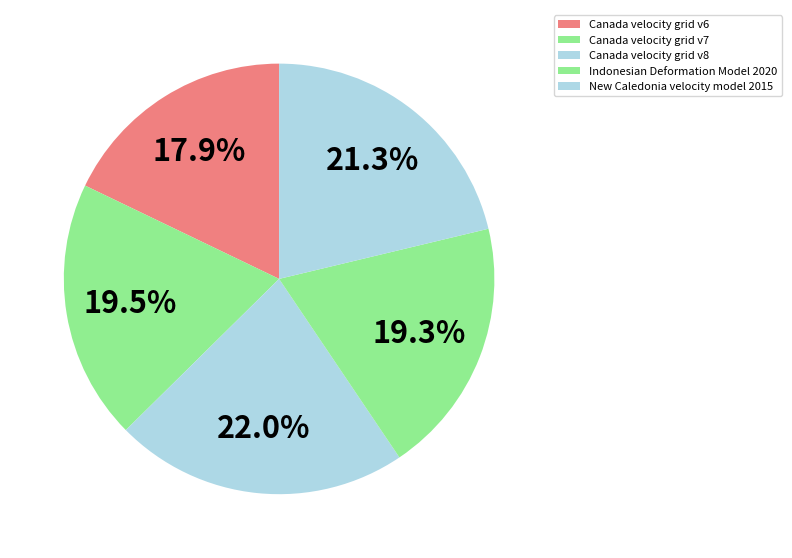

What percentage is the Canada velocity grid v8 slice, to the nearest percent?

22%